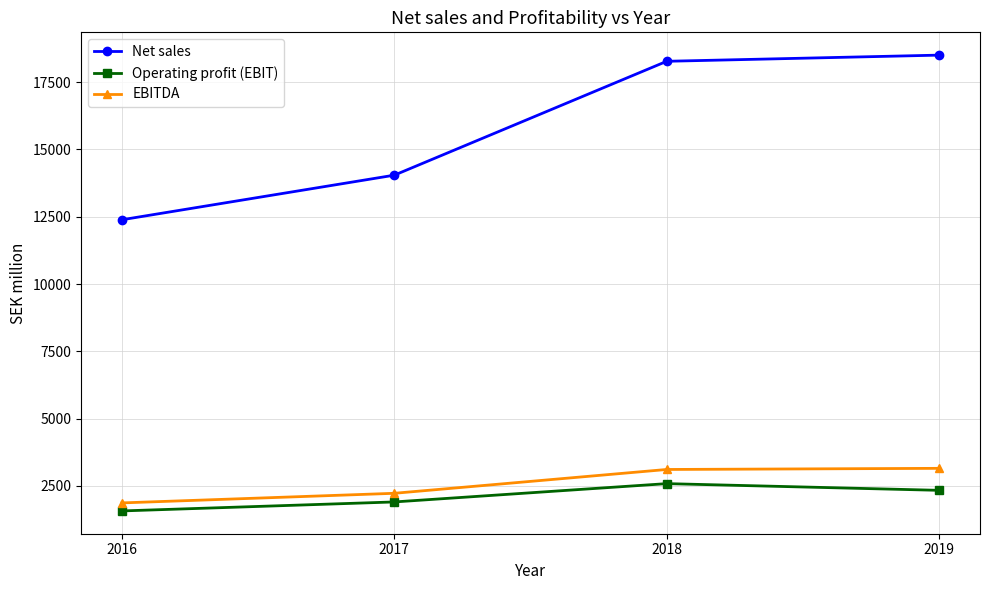

Is the value of EBITDA at 2019 greater than the value of Net sales at 2019?

No